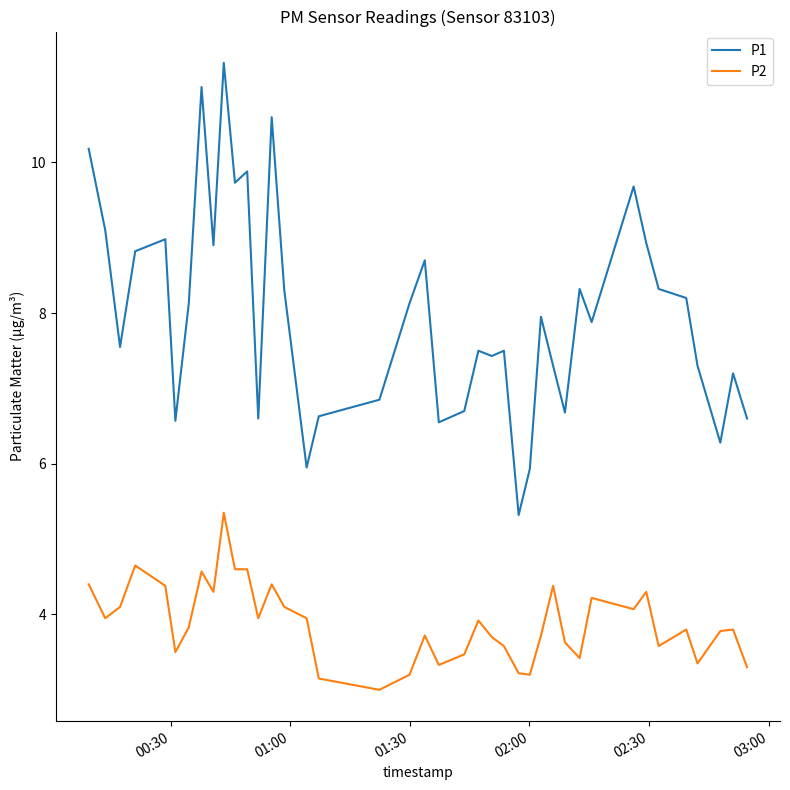

List the series in order of their peak value, lowest first.

P2, P1